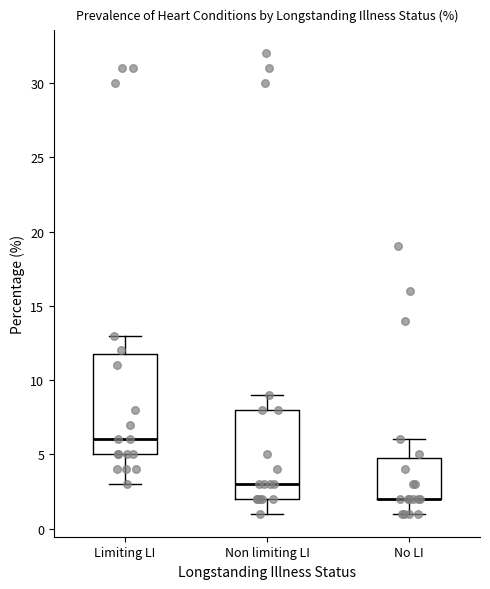

Where does the lower whisker of the box for No LI end on the y-axis? The values are not printed on the chart, so give them approximately, as read against the axis.

1